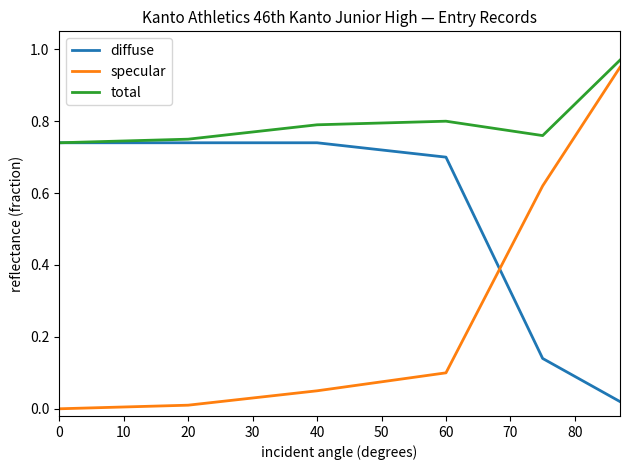

True or false: specular and diffuse intersect in this chart.

True